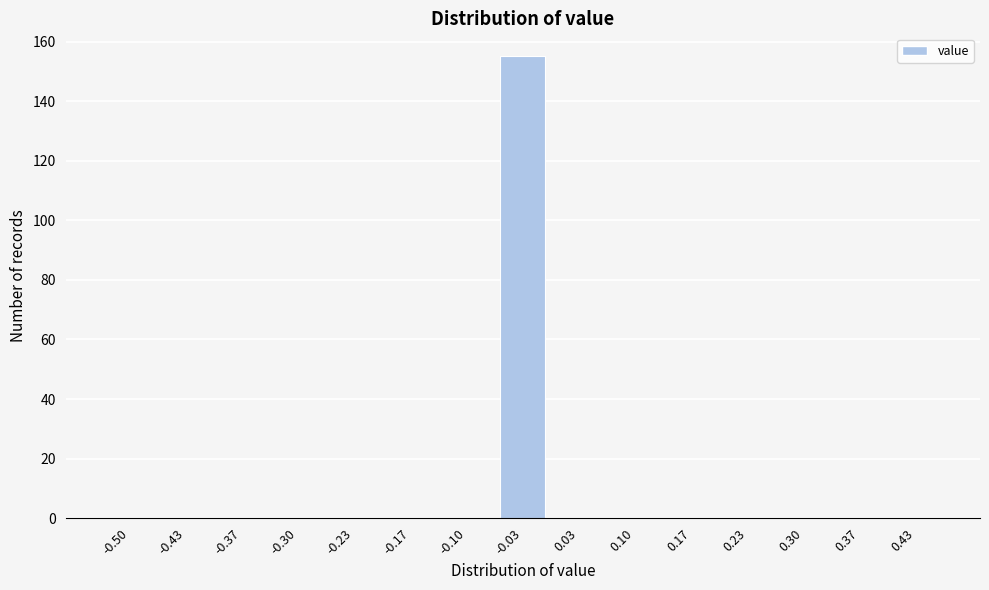

Reading left to right, extract all data points from this chart.

-0.50=0	-0.43=0	-0.37=0	-0.30=0	-0.23=0	-0.17=0	-0.10=0	-0.03=155	0.03=0	0.10=0	0.17=0	0.23=0	0.30=0	0.37=0	0.43=0